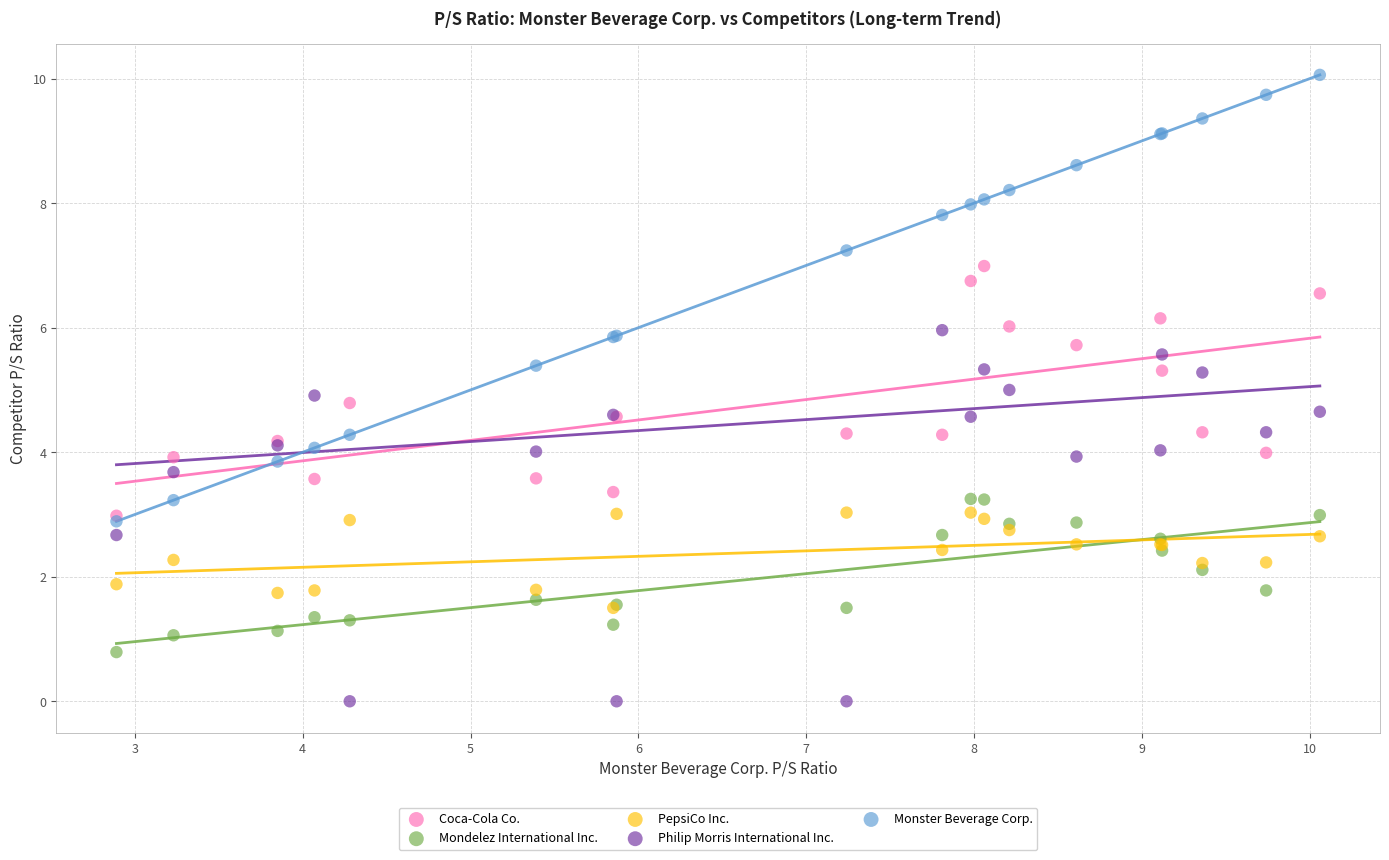

Which series contains the highest Y value?

Monster Beverage Corp.